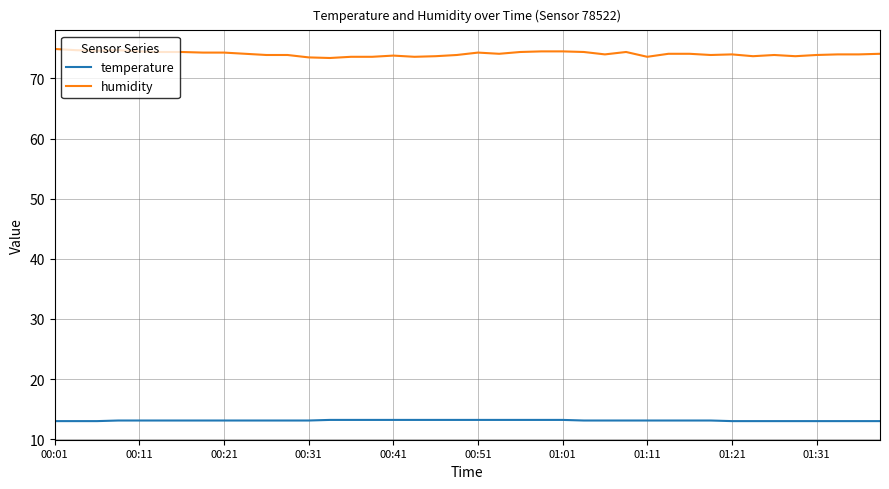

Is this an area chart (filled region under the line)?

No